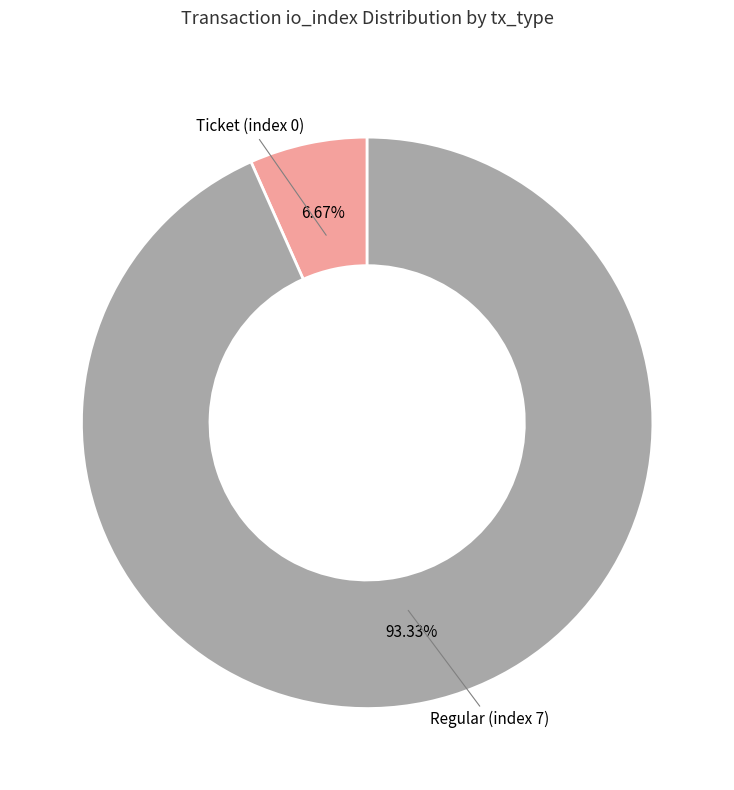

How many slices are in this pie chart?

2